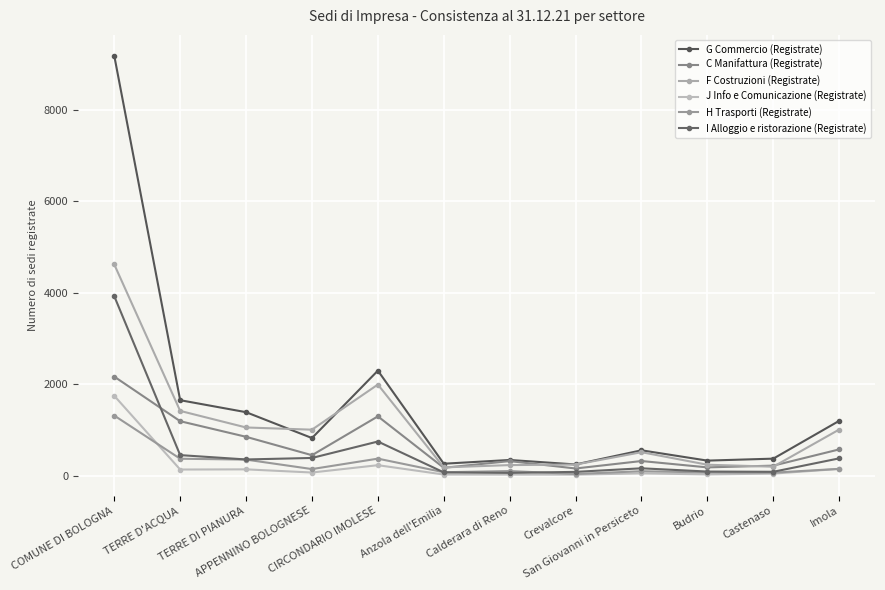

Is it true that J Info e Comunicazione (Registrate) equals 134 at TERRE D'ACQUA?

True